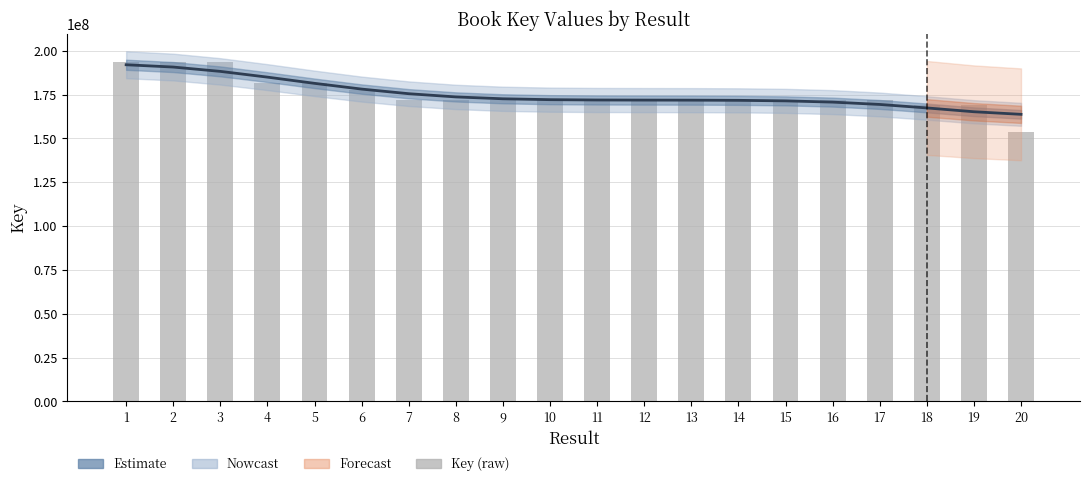

Which series has the widest spread of values?

Key (raw)